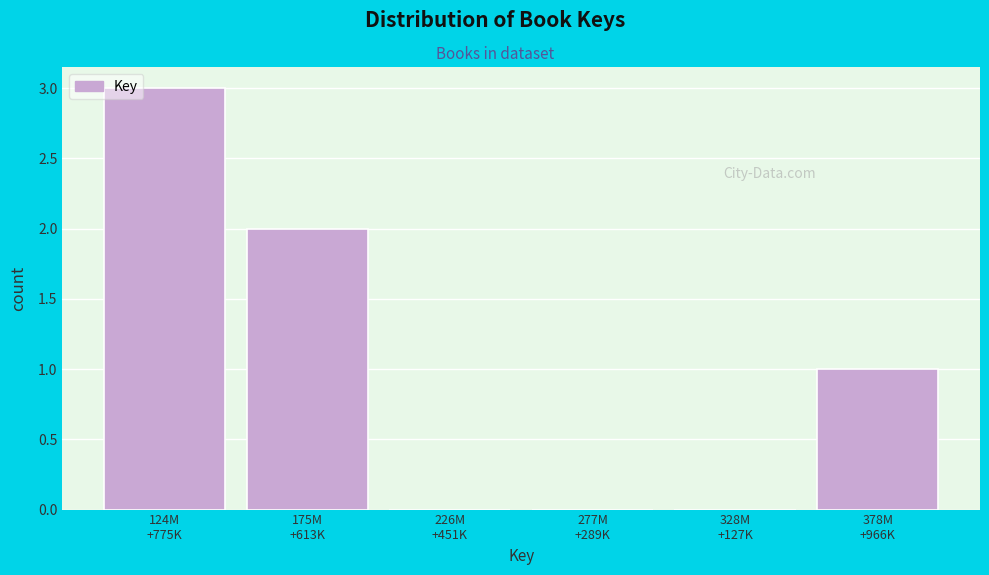

What is the greatest value displayed?

3